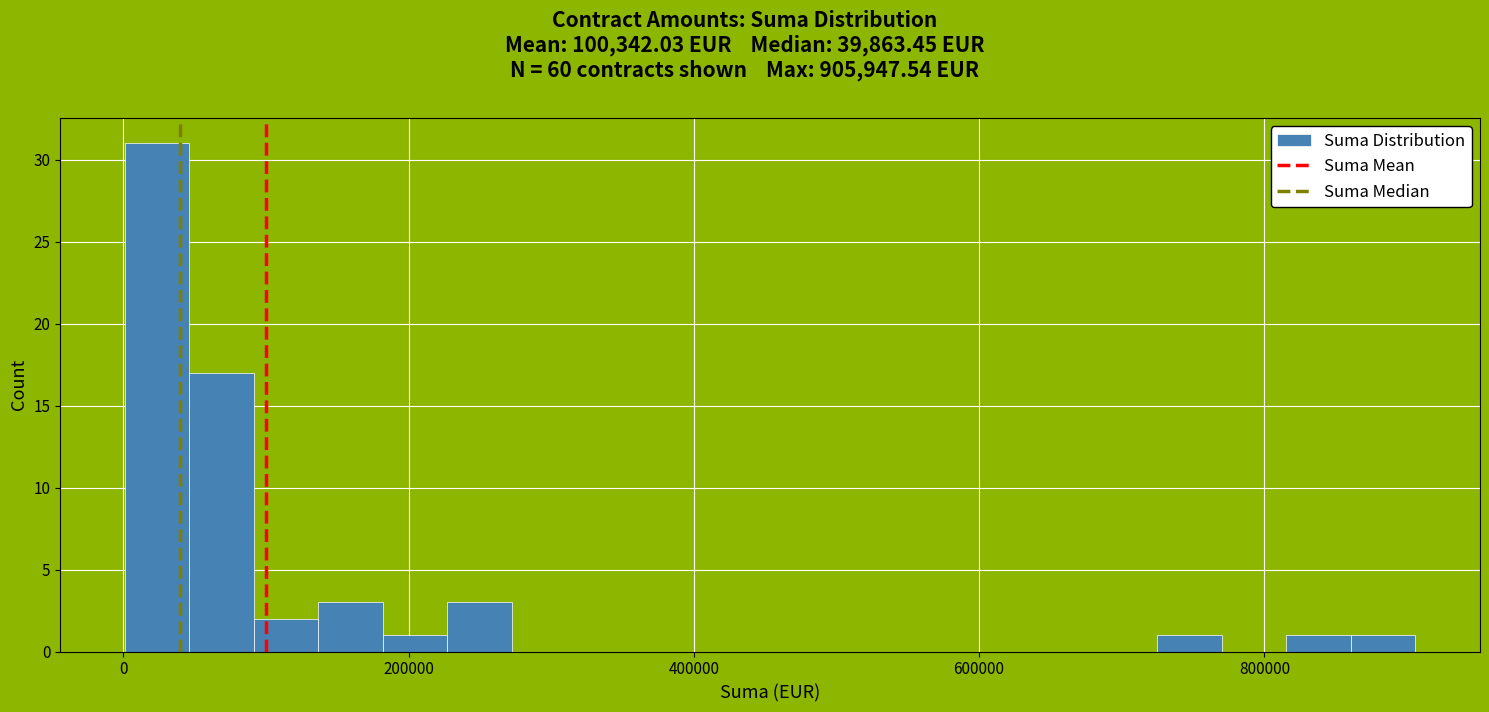

Read against the x-axis, roughly where is the centre of the tallest bar?

20000